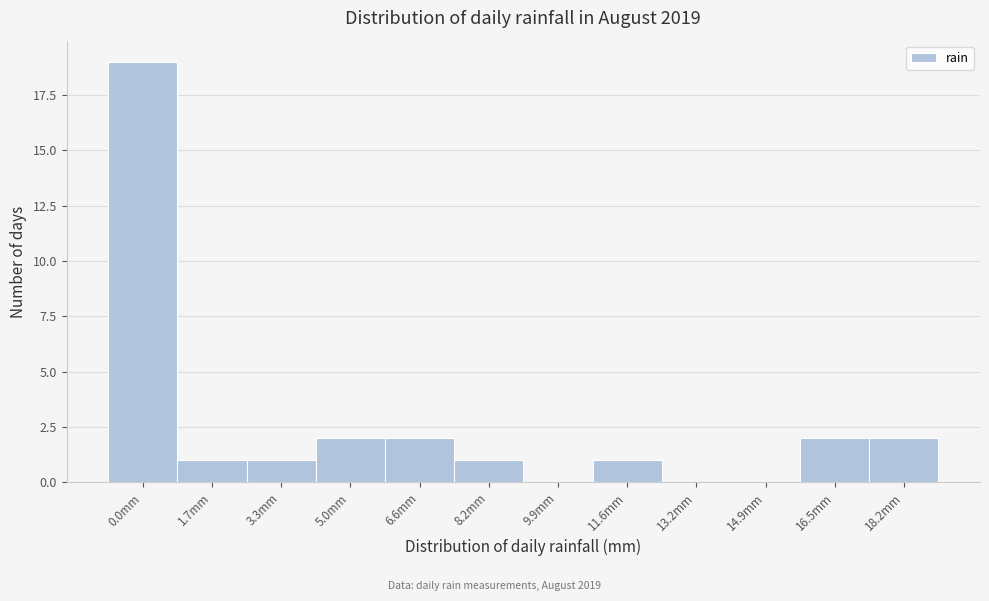

Reading left to right, list all the values displayed in this chart.

0.0mm=19	1.7mm=1	3.3mm=1	5.0mm=2	6.6mm=2	8.2mm=1	9.9mm=0	11.6mm=1	13.2mm=0	14.9mm=0	16.5mm=2	18.2mm=2